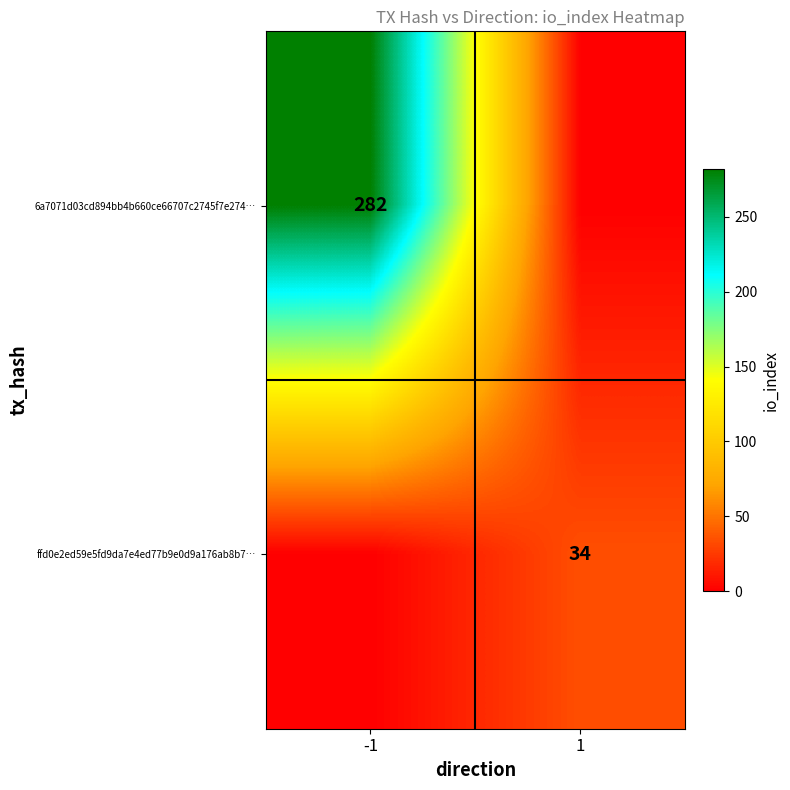

Count the number of categories in the chart.

2